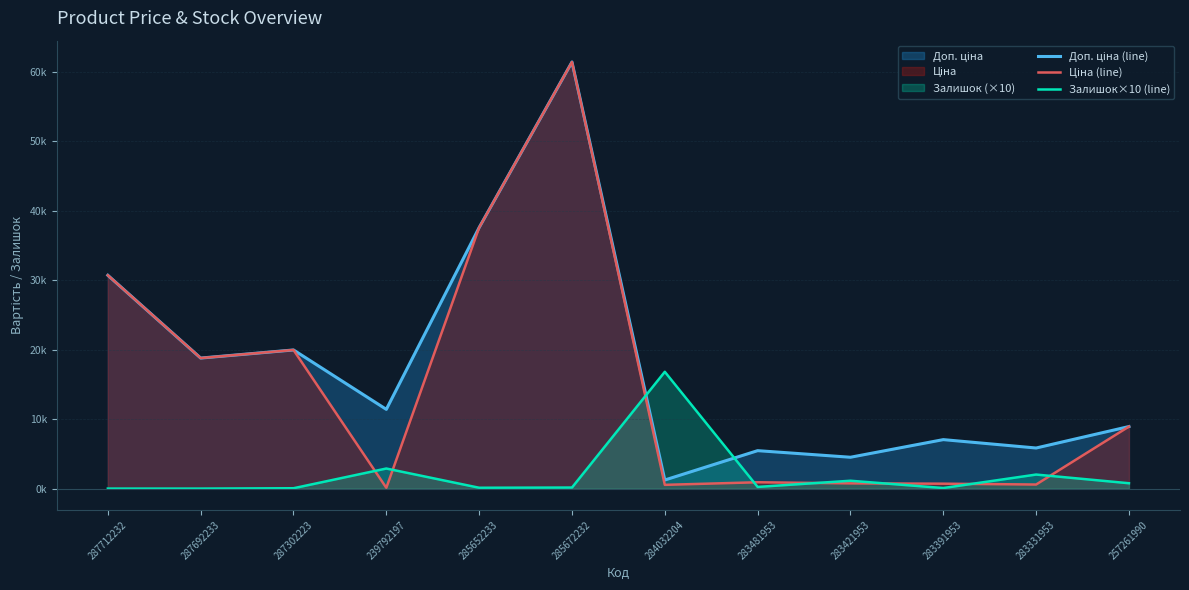

Is the value of Ціна (line) at 287692233 greater than the value of Залишок×10 (line) at 284032204?

Yes